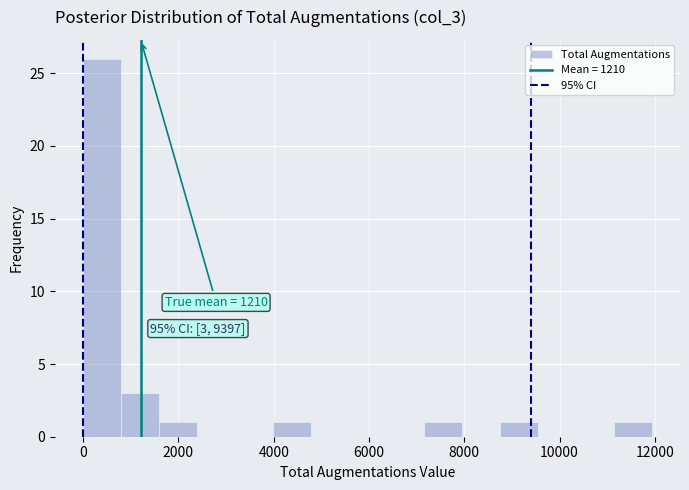

Around what value on the x-axis is the tallest bar? Give the approximate position of its centre, as read against the axis.

400